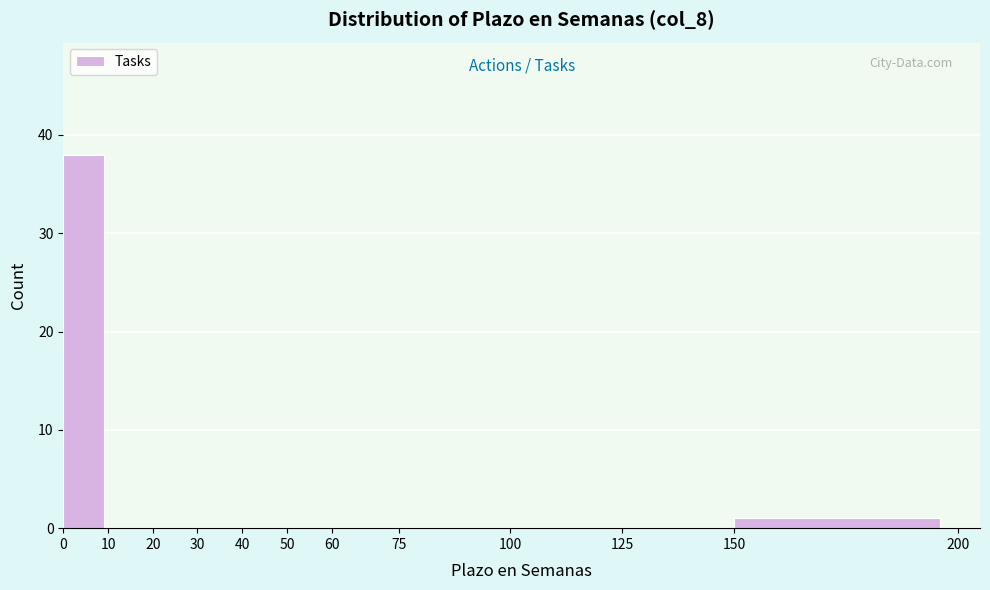

What is the height of the bar covering 150 to 200 on the x-axis? The values are not printed on the chart, so give them approximately, as read against the axis.

1